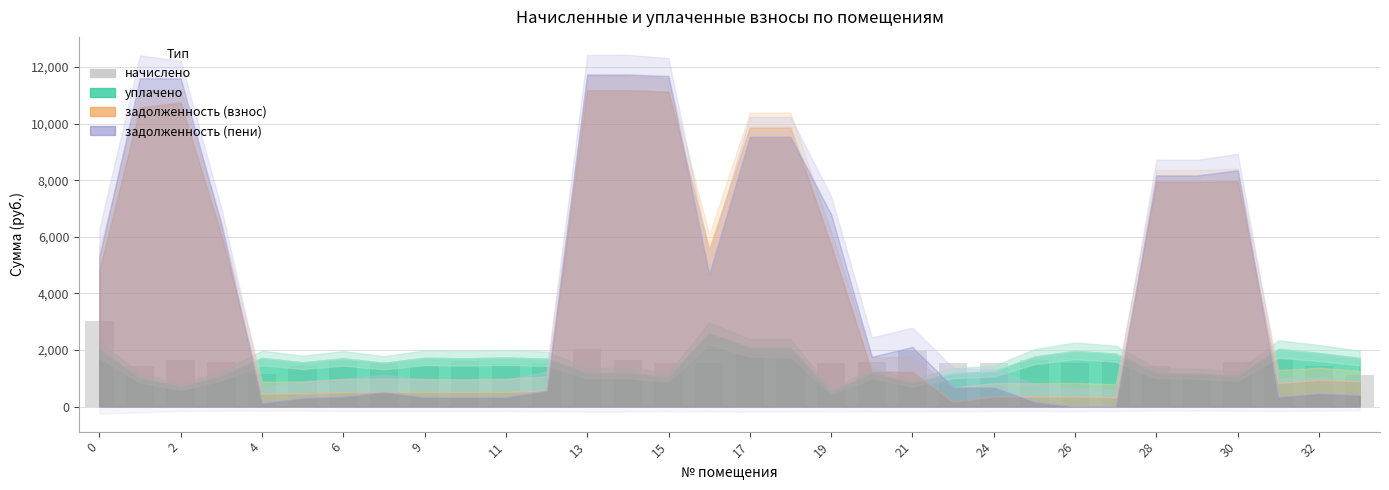

What is the sum of all values?

51503.7